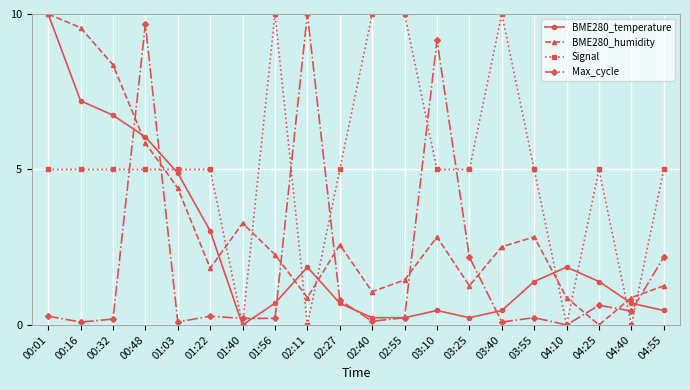

What is the difference between the second highest and minimum values in the Signal series?

10.0